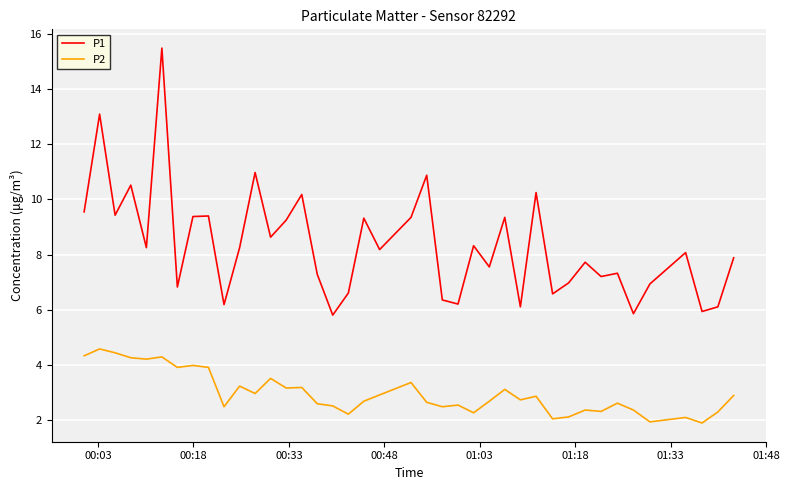

Which series has the largest total across all categories?

P1